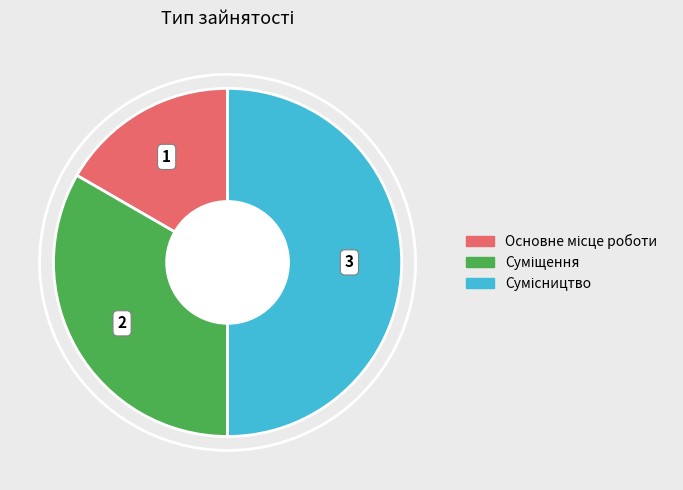

Rank the categories by value from lowest to highest.

Основне місце роботи, Суміщення, Сумісництво